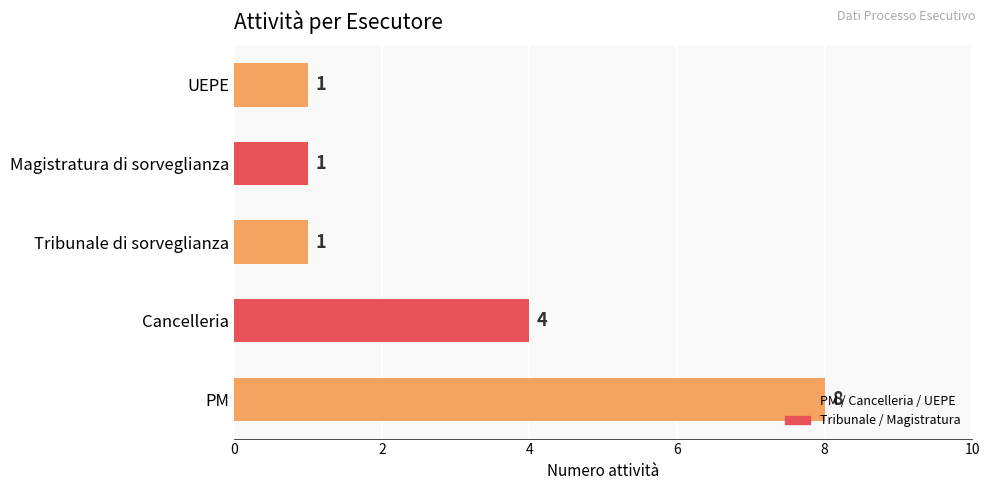

What is the difference between the maximum and minimum values?

7